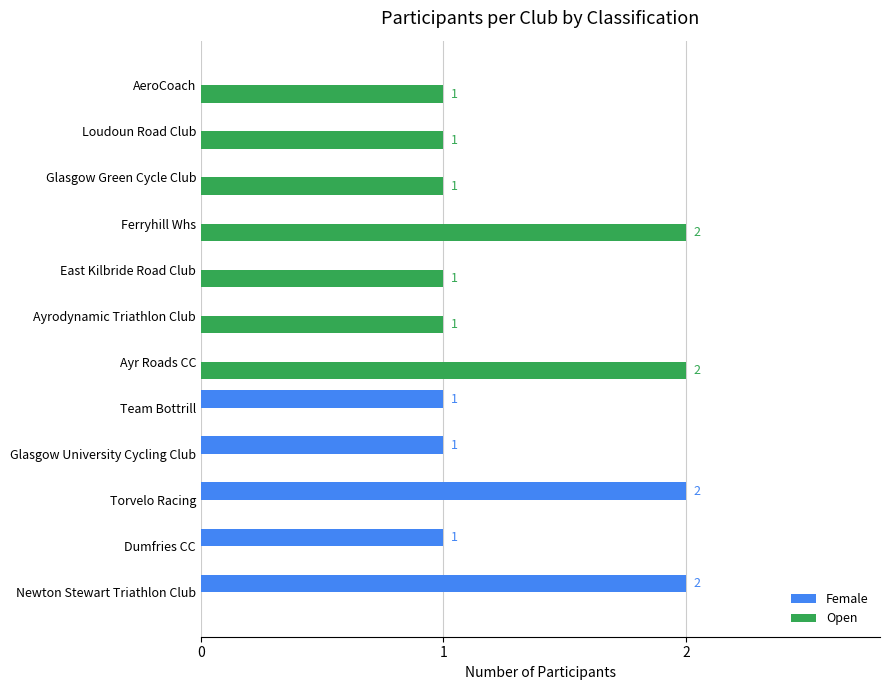

What are all the series names shown in the legend?

Female, Open